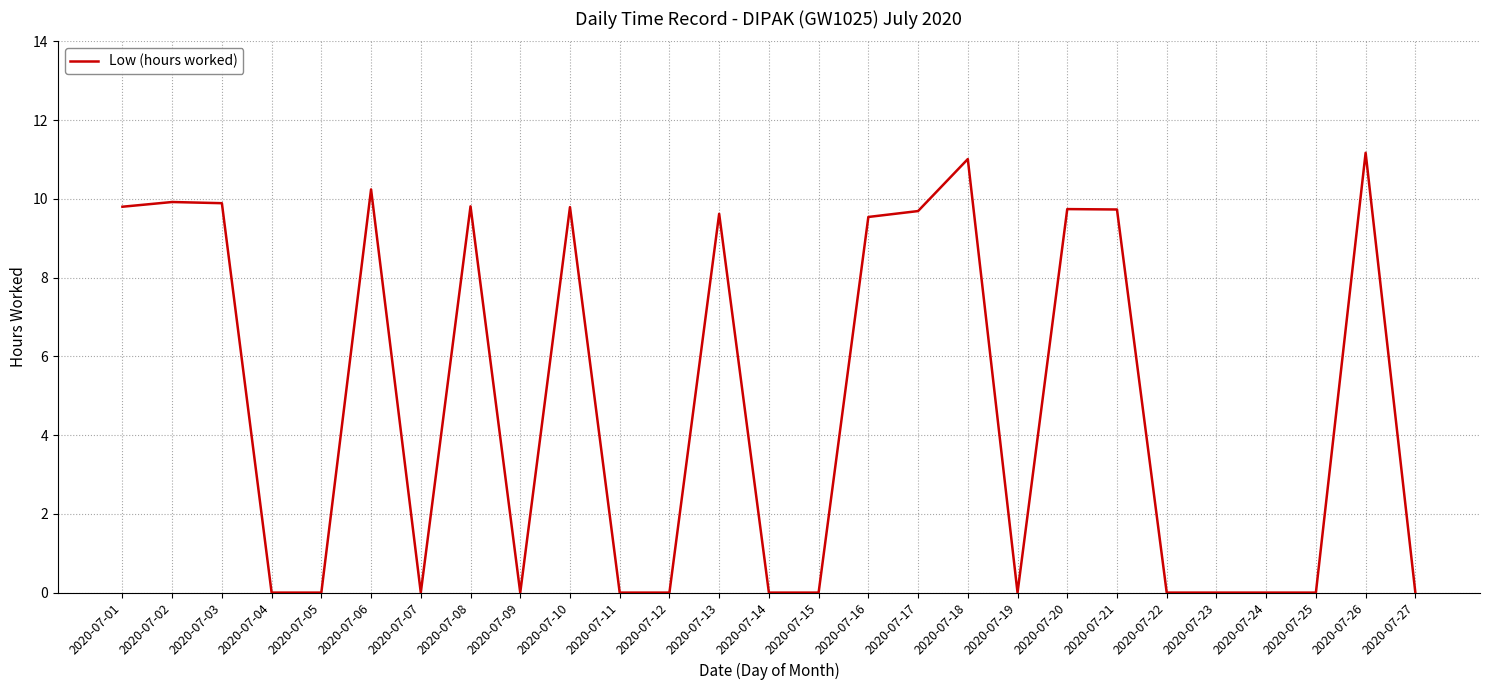

What is the difference between the values at 2020-07-08 and 2020-07-12?

9.8